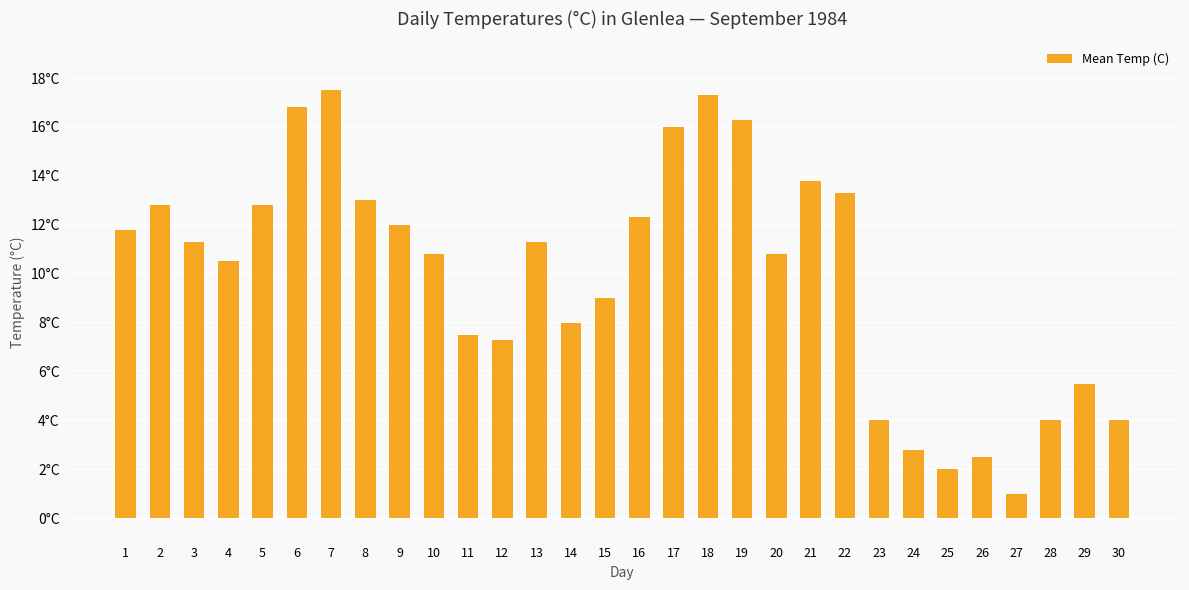

Which has a higher value, 15 or 13?

13